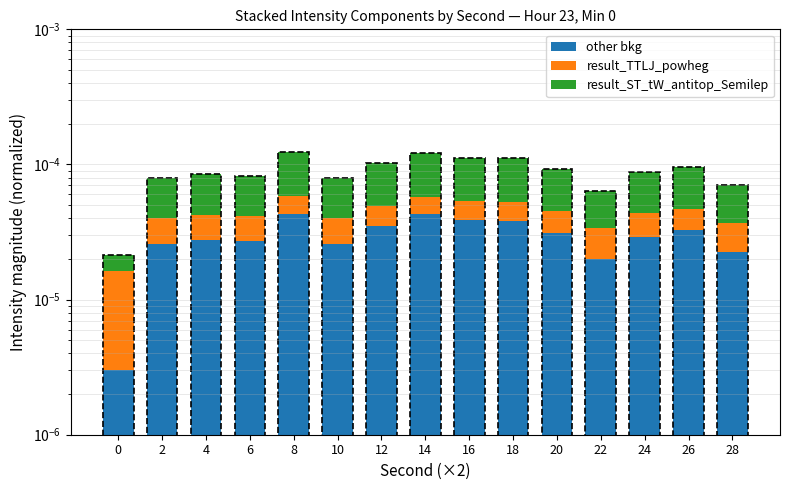

How many groups of bars are there?

15